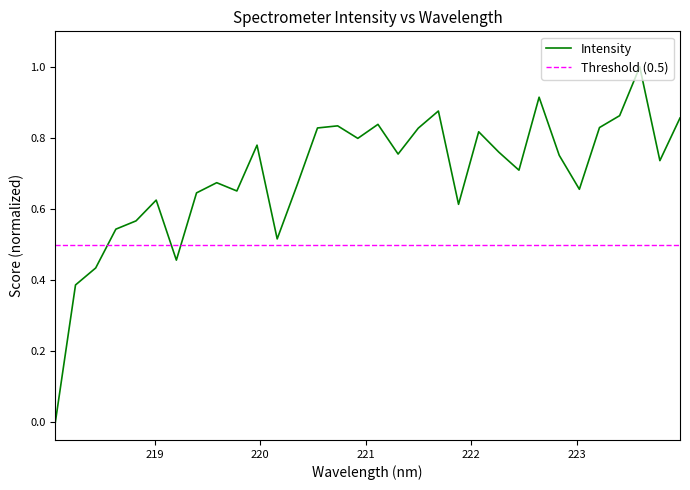

Count the number of categories in the chart.

32